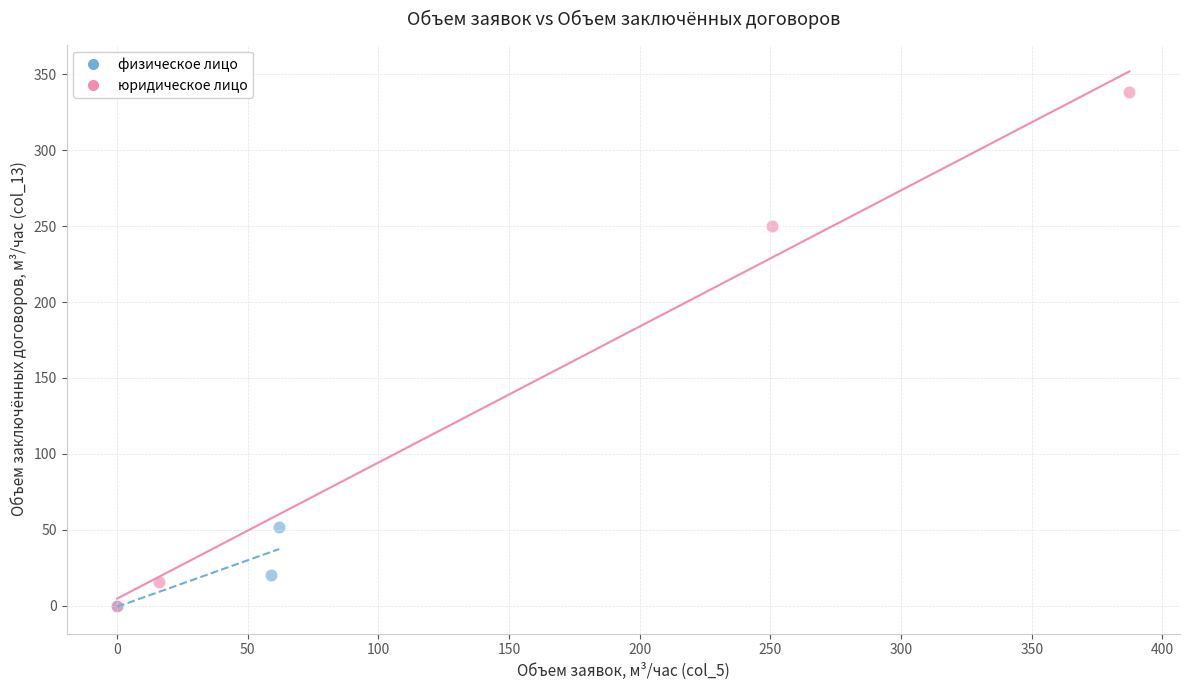

Which series reaches the maximum Y coordinate?

юридическое лицо